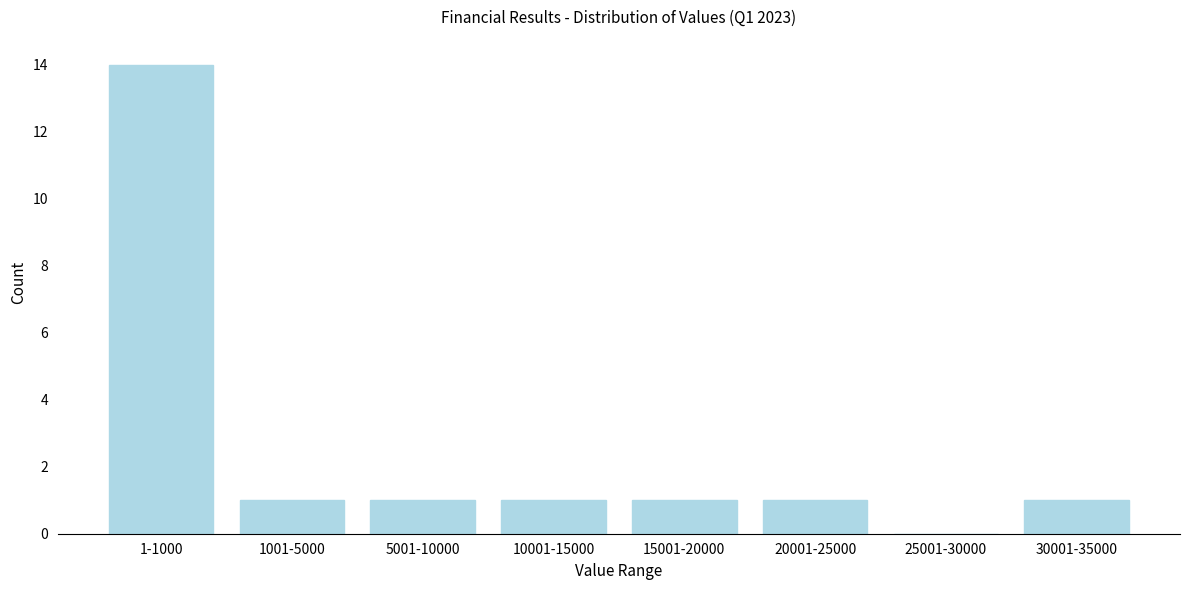

Reading right to left, list all the values displayed in this chart.

30001-35000=1	25001-30000=0	20001-25000=1	15001-20000=1	10001-15000=1	5001-10000=1	1001-5000=1	1-1000=14